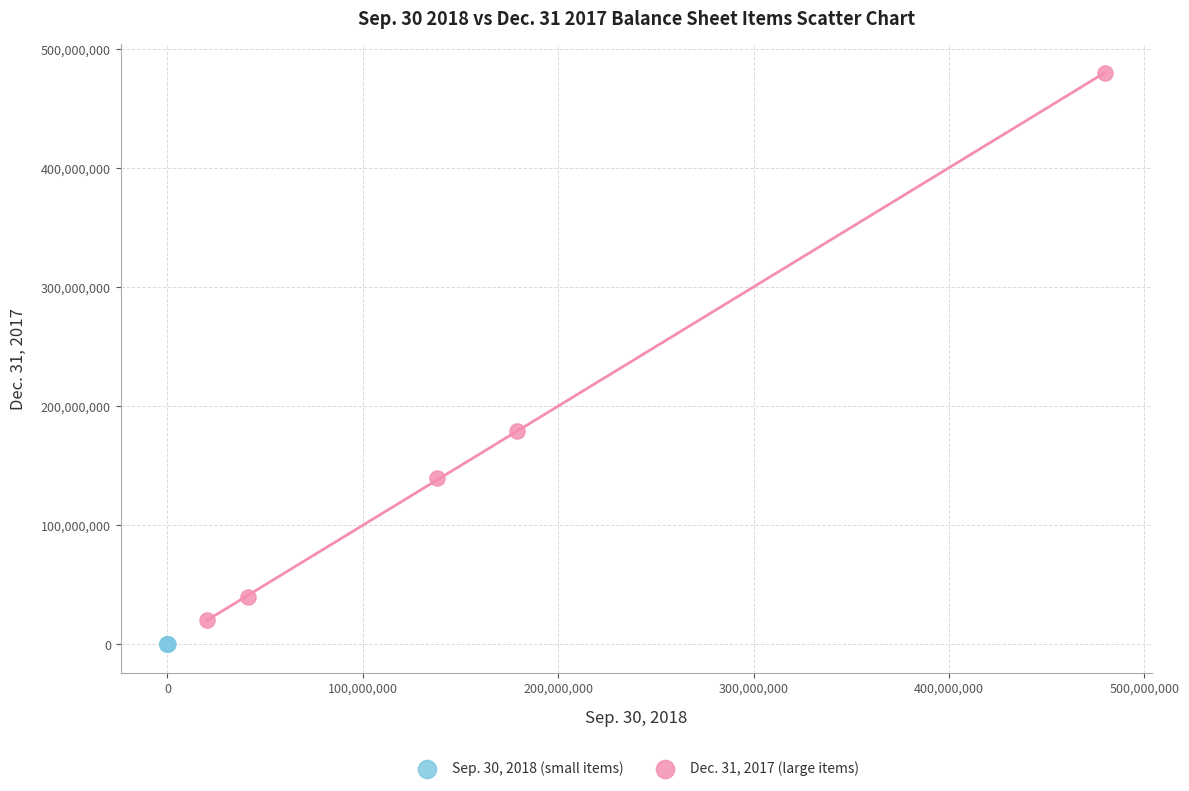

Which series contains the highest Y value?

Dec. 31, 2017 (large items)